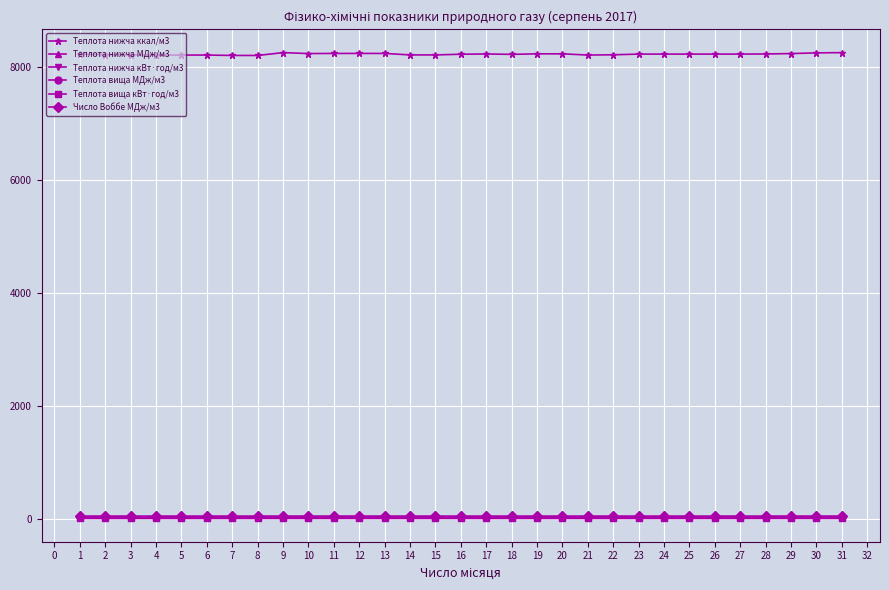

How many lines are shown in the chart?

6